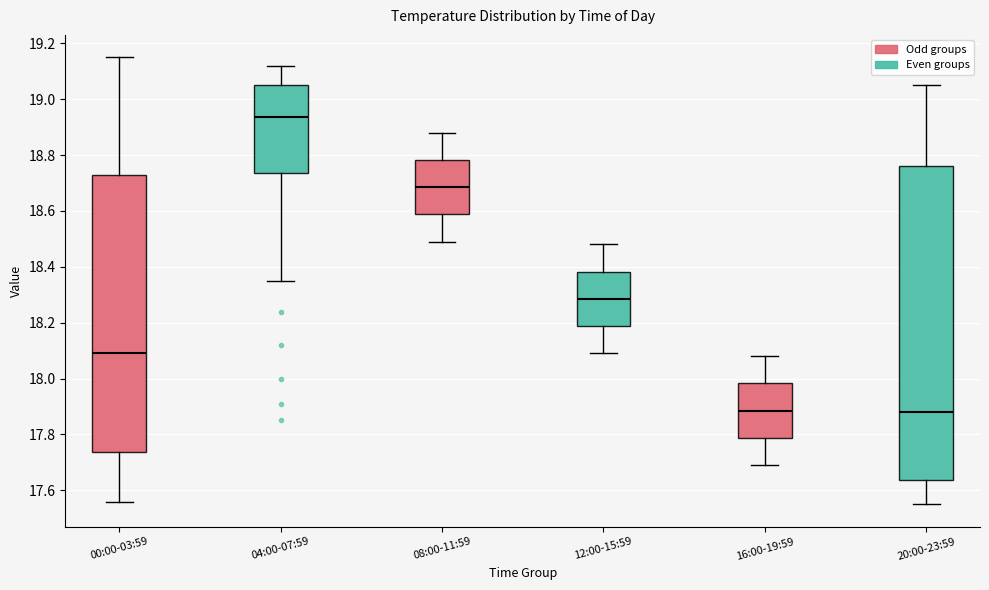

Reading left to right, transcribe this box plot: for each box, give where its median line is, the range the box spans, and where its two whiskers end, as read against the y-axis. The values are not printed on the chart, so give them approximately, as read against the axis.

00:00-03:59: median 18.10, box 17.74 to 18.72, whiskers 17.56 to 19.16
04:00-07:59: median 18.94, box 18.74 to 19.06, whiskers 18.36 to 19.12
08:00-11:59: median 18.68, box 18.58 to 18.78, whiskers 18.50 to 18.88
12:00-15:59: median 18.28, box 18.18 to 18.38, whiskers 18.10 to 18.48
16:00-19:59: median 17.88, box 17.78 to 17.98, whiskers 17.70 to 18.08
20:00-23:59: median 17.88, box 17.64 to 18.76, whiskers 17.56 to 19.06